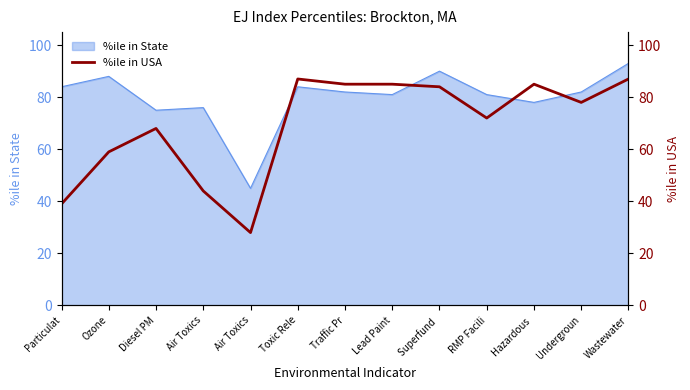

Reading left to right, extract all data points from this chart.

Particulat=39	Ozone=59	Diesel PM=68	Air Toxics=44	Air Toxics=28	Toxic Rele=87	Traffic Pr=85	Lead Paint=85	Superfund =84	RMP Facili=72	Hazardous =85	Undergroun=78	Wastewater=87